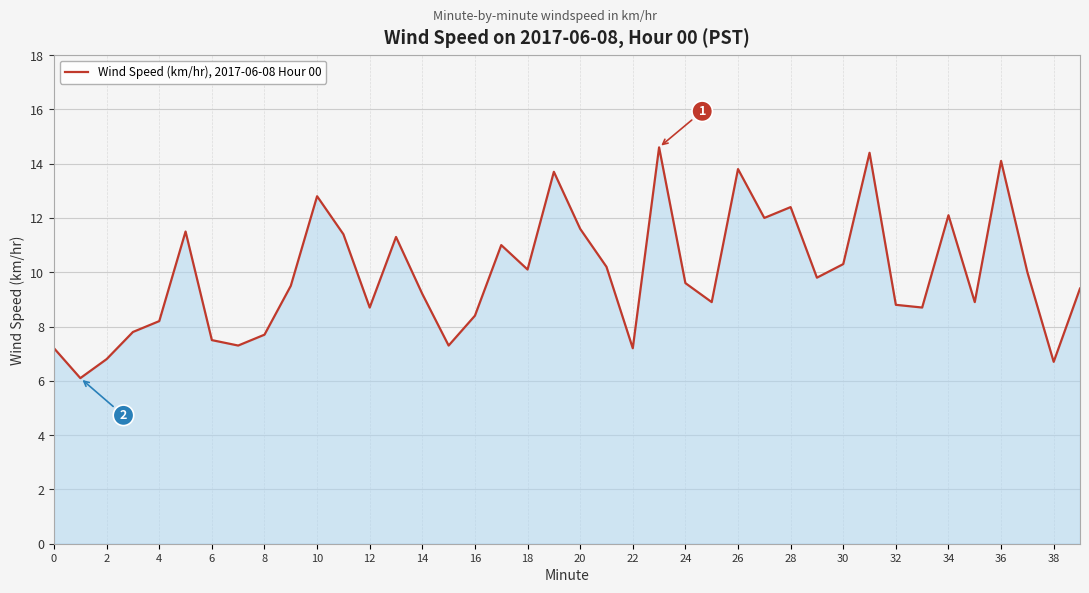

Reading right to left, what are all the values shown in this chart?

9.4	6.7	10.0	14.1	8.9	12.1	8.7	8.8	14.4	10.3	9.8	12.4	12.0	13.8	8.9	9.6	14.6	7.2	10.2	11.6	13.7	10.1	11.0	8.4	7.3	9.2	11.3	8.7	11.4	12.8	9.5	7.7	7.3	7.5	11.5	8.2	7.8	6.8	6.1	7.2